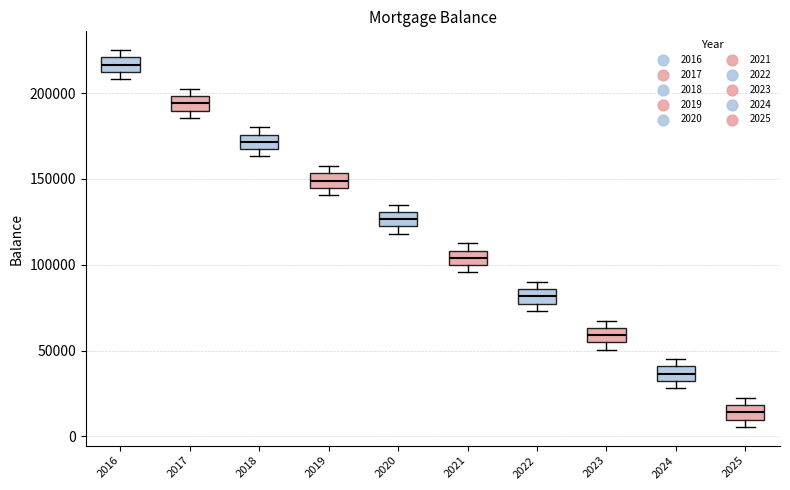

Reading left to right, read every box against the y-axis: the position of its median line, the range the box covers, and the ends of its whiskers. The values are not printed on the chart, so give them approximately, as read against the axis.

2016: median 215000, box 210000 to 220000, whiskers 210000 (just below the box's lower edge) to 225000
2017: median 195000, box 190000 to 200000, whiskers 185000 to 205000
2018: median 170000, box 165000 to 175000, whiskers 165000 (just below the box's lower edge) to 180000
2019: median 150000, box 145000 to 155000, whiskers 140000 to 160000
2020: median 125000, box 120000 to 130000, whiskers 120000 (just below the box's lower edge) to 135000
2021: median 105000, box 100000 to 110000, whiskers 95000 to 115000
2022: median 80000, box 75000 to 85000, whiskers 75000 (just below the box's lower edge) to 90000
2023: median 60000, box 55000 to 65000, whiskers 50000 to 70000
2024: median 35000, box 30000 to 40000, whiskers 30000 (just below the box's lower edge) to 45000
2025: median 15000, box 10000 to 20000, whiskers 5000 to 25000